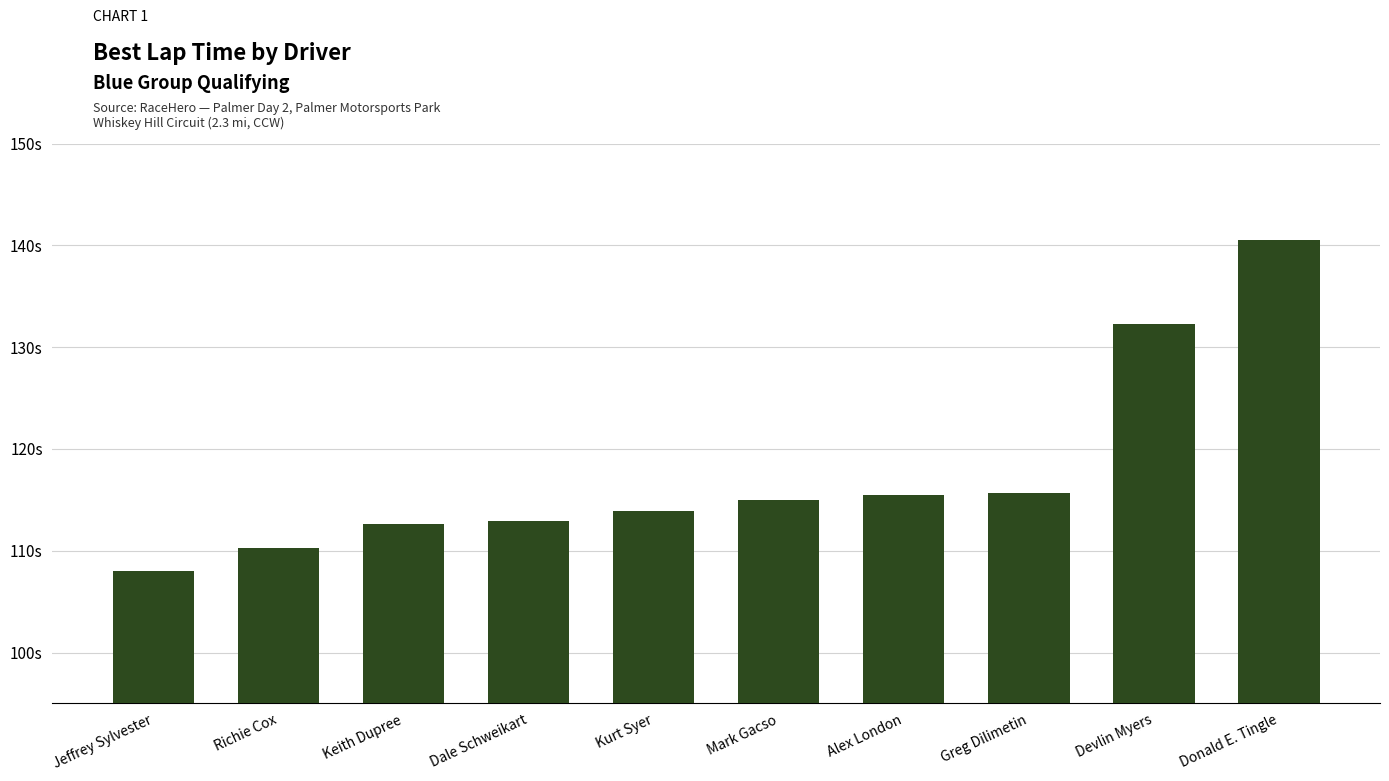

What is the difference between the values at Jeffrey Sylvester and Kurt Syer?

5.9